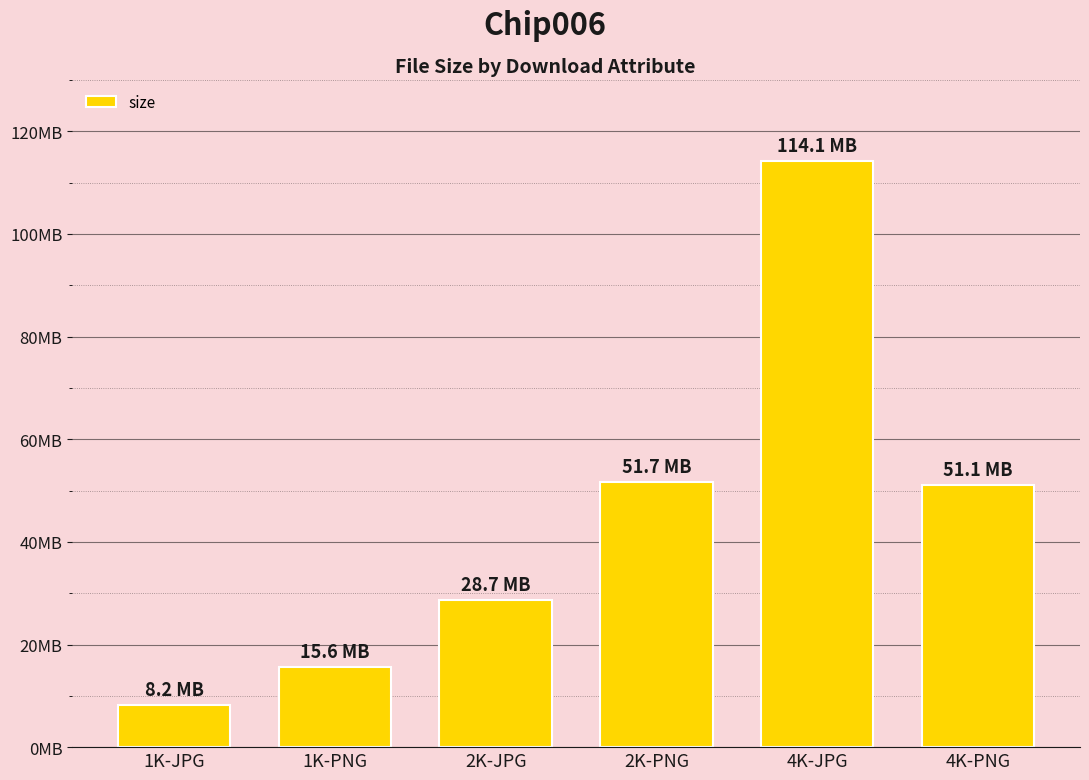

Are the bars horizontal?

No